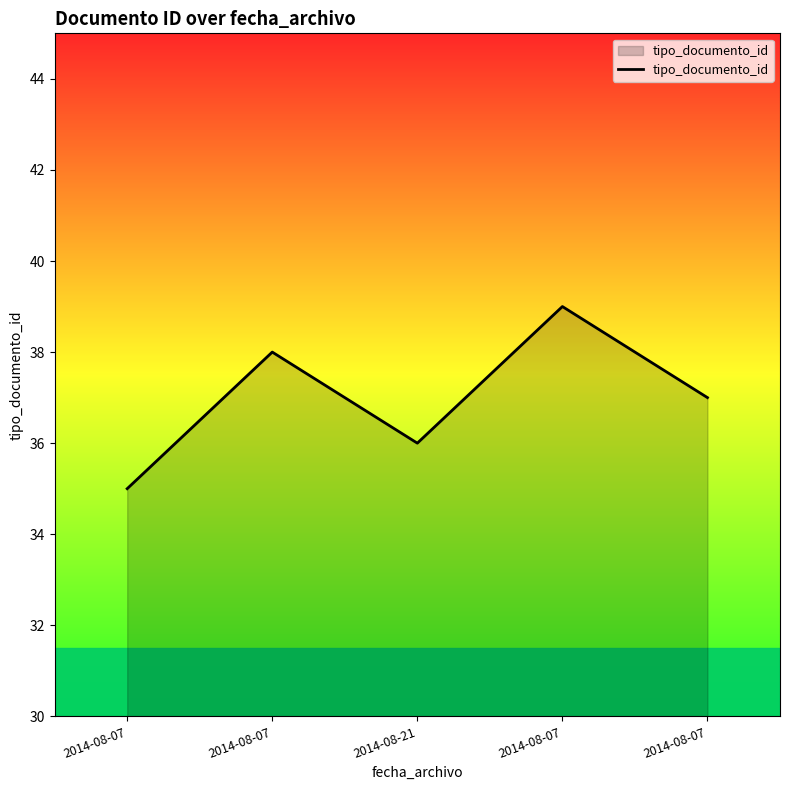

Count the number of categories in the chart.

5